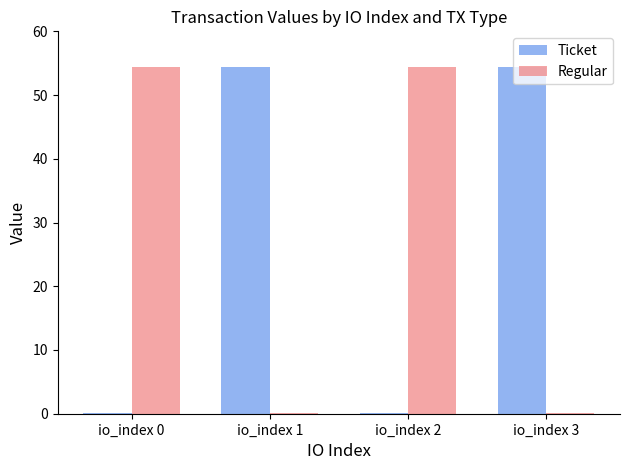

Reading right to left, list all the values displayed in this chart.

Ticket: 54.4	0.1	54.4	0.1
Regular: 0.1	54.4	0.1	54.4